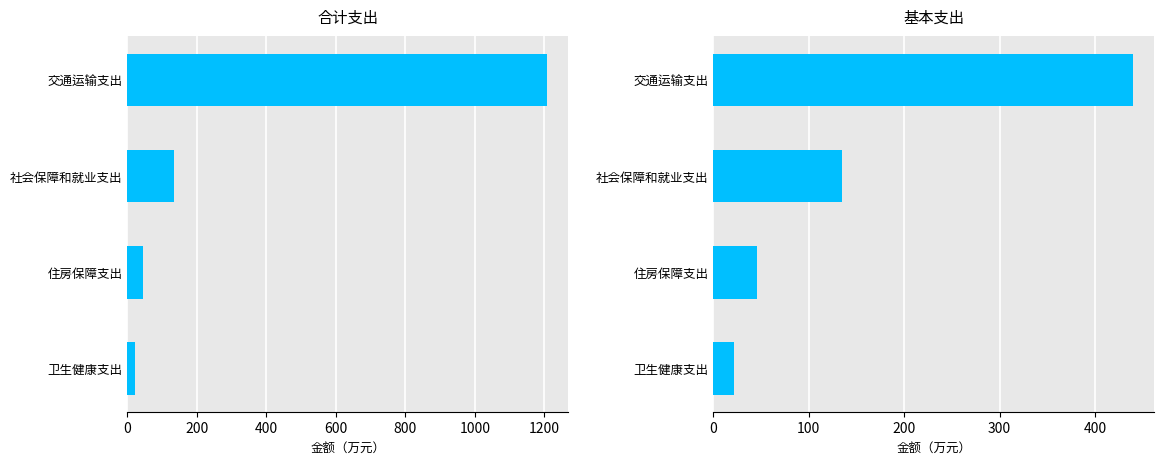

Reading left to right, what are all the values shown in this chart?

合计: 21.2	45.2	134.3	1208.5
基本支出: 21.2	45.2	134.3	440.4